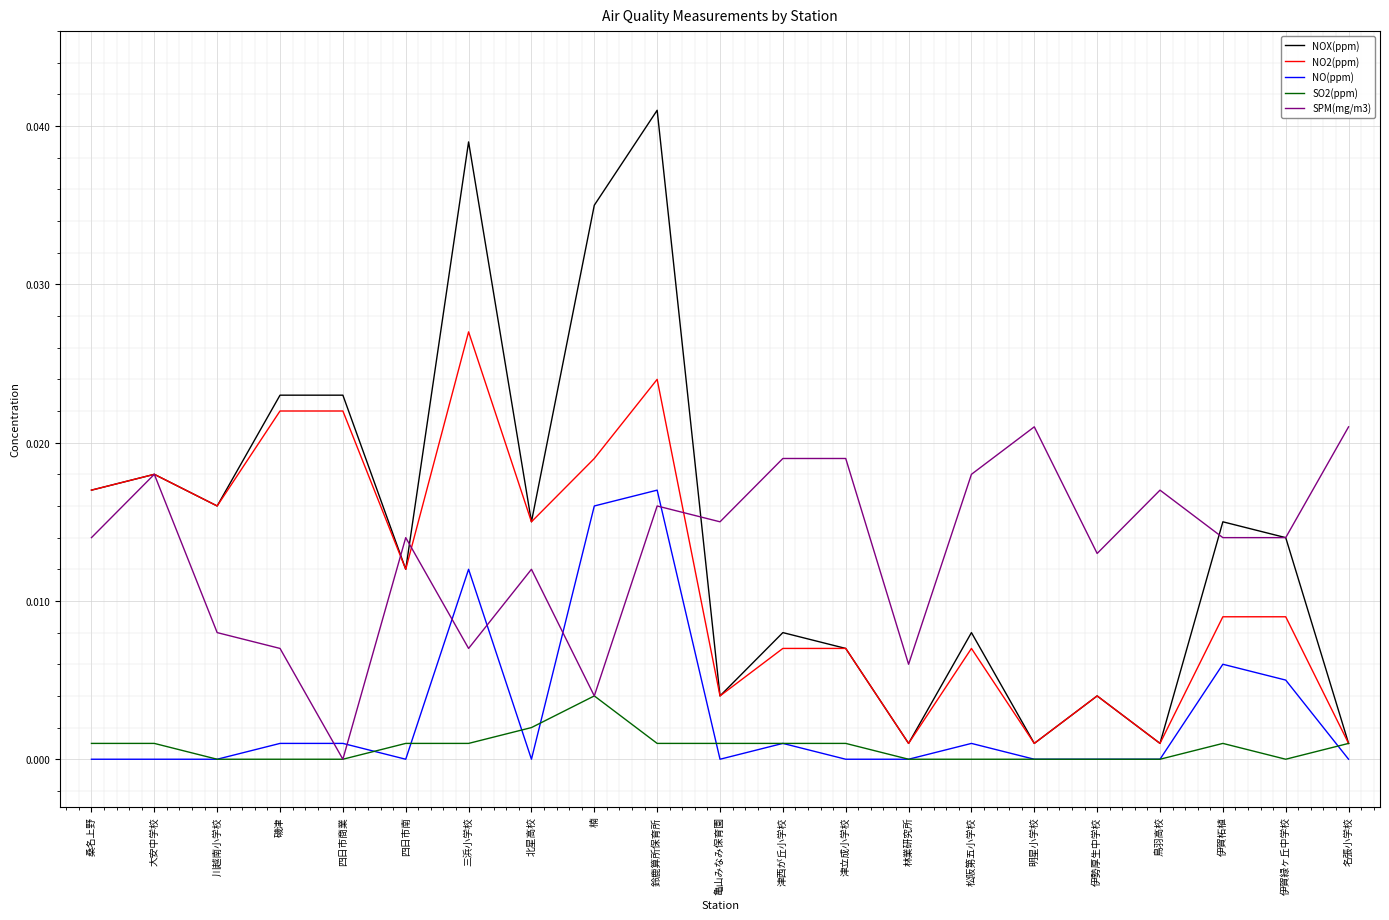

Is this an area chart (filled region under the line)?

No